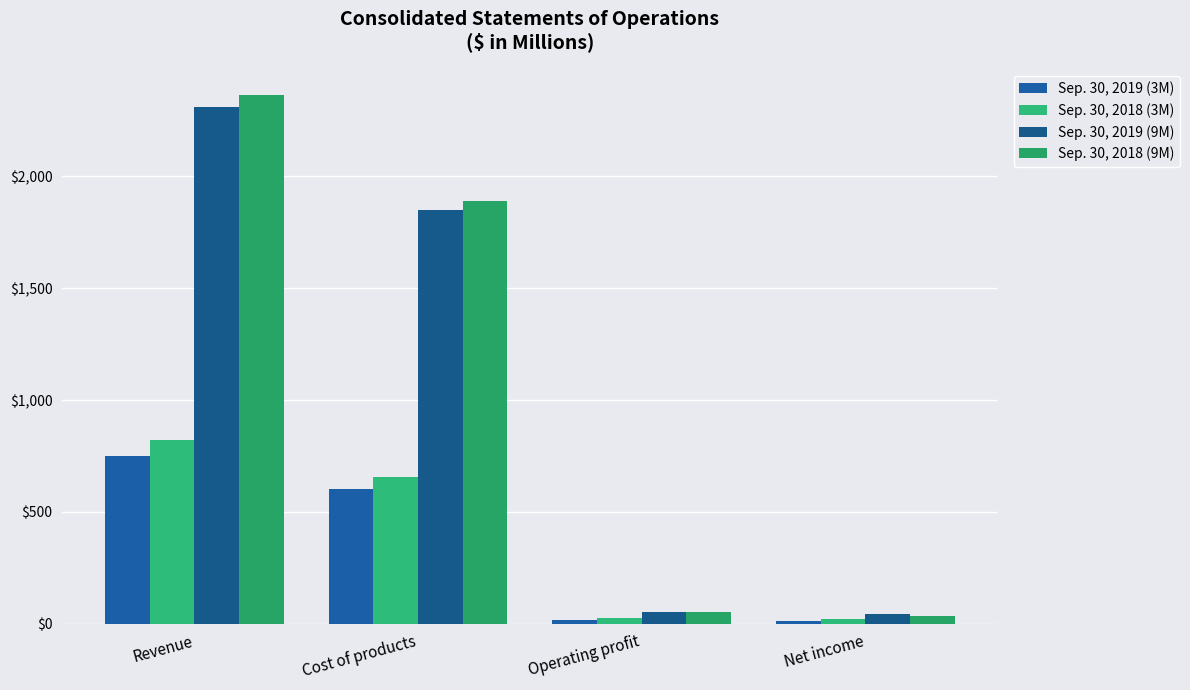

Which has a higher value, Operating profit or Revenue?

Revenue